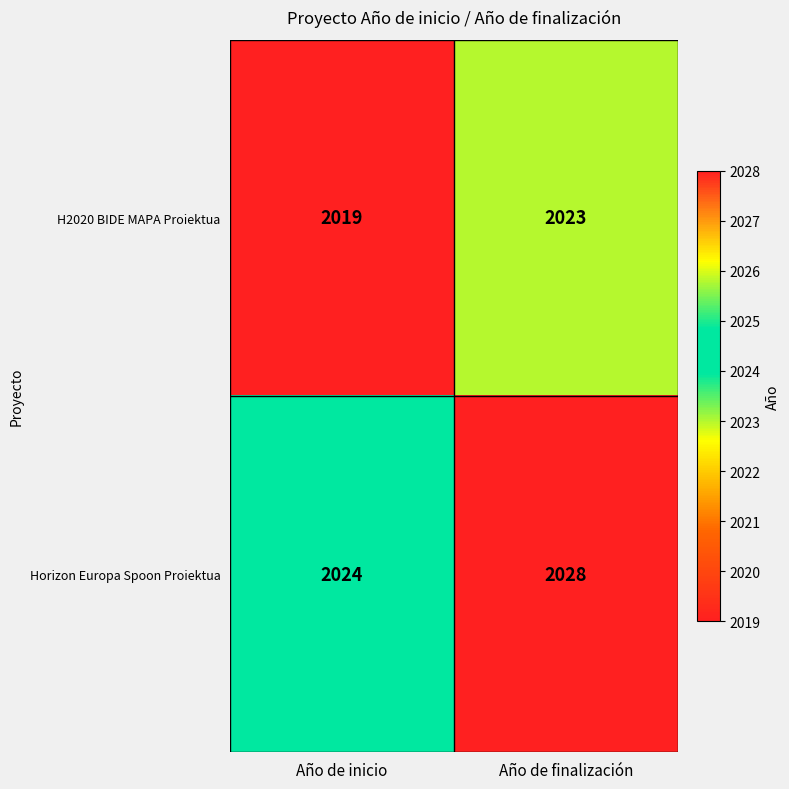

Reading right to left, list all the values displayed in this chart.

H2020 BIDE MAPA Proiektua: Año de finalización=2023	Año de inicio=2019
Horizon Europa Spoon Proiektua: Año de finalización=2028	Año de inicio=2024